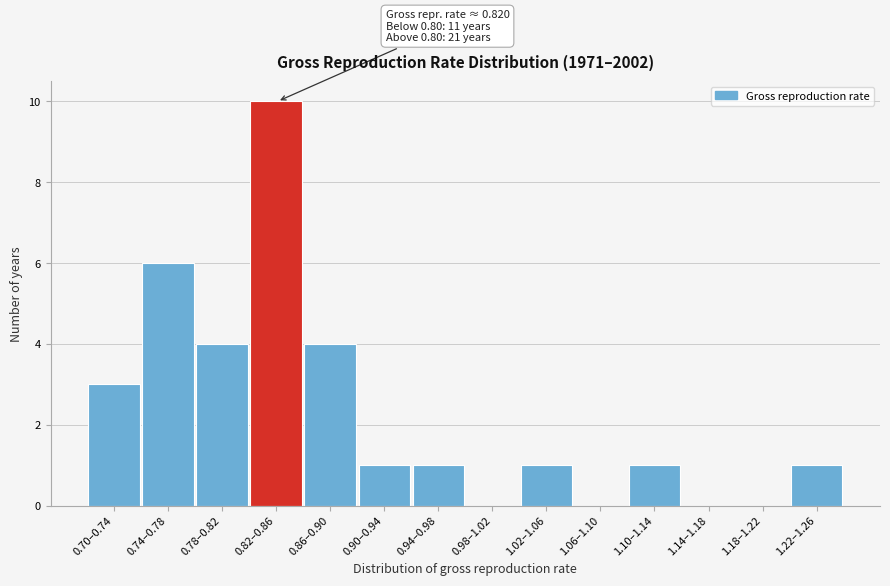

Reading left to right, transcribe all the data shown in this chart.

0.70–0.74=3	0.74–0.78=6	0.78–0.82=4	0.82–0.86=10	0.86–0.90=4	0.90–0.94=1	0.94–0.98=1	0.98–1.02=0	1.02–1.06=1	1.06–1.10=0	1.10–1.14=1	1.14–1.18=0	1.18–1.22=0	1.22–1.26=1